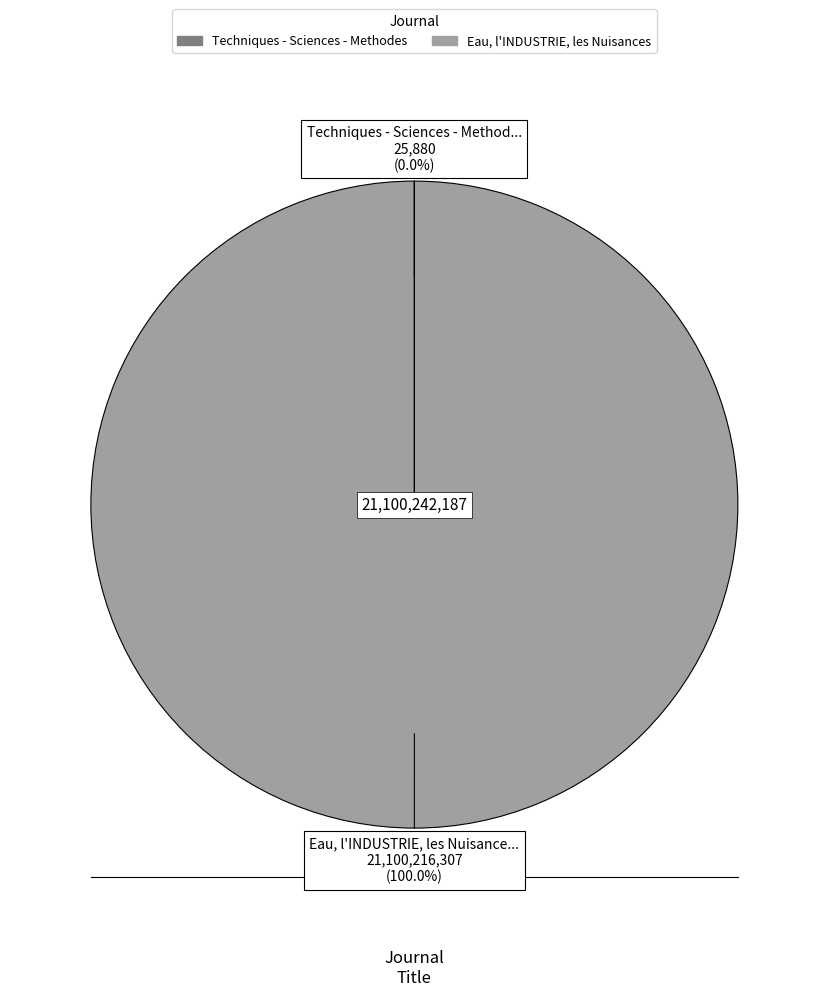

Which slice is the largest?

Eau, l'INDUSTRIE, les Nuisances